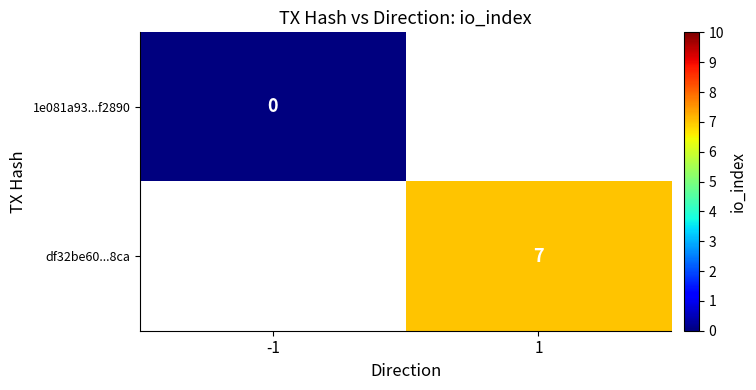

Rank the series by their maximum value, from lowest to highest.

1e081a93...f2890, df32be60...8ca